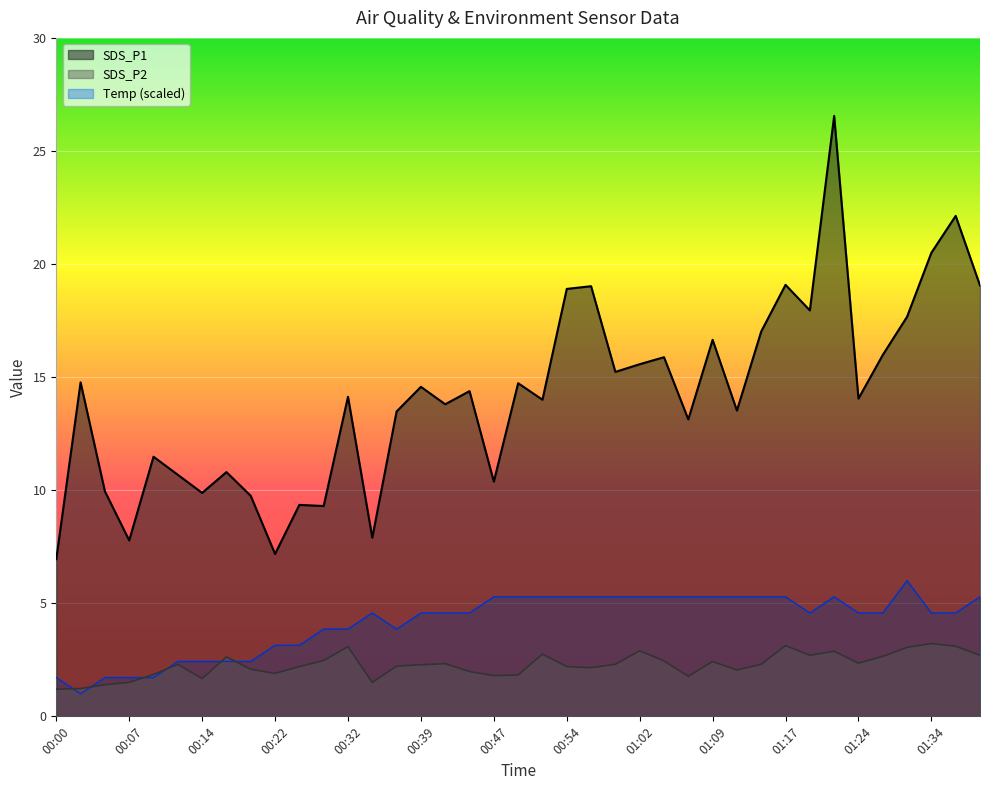

Reading right to left, extract all data points from this chart.

SDS_P1: 01:39=19.1	01:37=22.1	01:34=20.5	01:32=17.7	01:29=16.0	01:24=14.1	01:21=26.6	01:19=17.9	01:17=19.1	01:14=17.0	01:12=13.5	01:09=16.6	01:07=13.1	01:04=15.9	01:02=15.6	00:59=15.2	00:57=19.0	00:54=18.9	00:52=14.0	00:49=14.7	00:47=10.4	00:44=14.4	00:42=13.8	00:39=14.6	00:37=13.5	00:34=7.9	00:32=14.1	00:27=9.3	00:25=9.3	00:22=7.2	00:19=9.8	00:17=10.8	00:14=9.9	00:12=10.7	00:10=11.5	00:07=7.8	00:05=9.9	00:02=14.8	00:00=7.0
SDS_P2: 01:39=2.7	01:37=3.1	01:34=3.2	01:32=3.0	01:29=2.6	01:24=2.4	01:21=2.9	01:19=2.7	01:17=3.1	01:14=2.3	01:12=2.0	01:09=2.4	01:07=1.8	01:04=2.5	01:02=2.9	00:59=2.3	00:57=2.1	00:54=2.2	00:52=2.8	00:49=1.8	00:47=1.8	00:44=2.0	00:42=2.3	00:39=2.3	00:37=2.2	00:34=1.5	00:32=3.1	00:27=2.5	00:25=2.2	00:22=1.9	00:19=2.1	00:17=2.6	00:14=1.7	00:12=2.3	00:10=1.9	00:07=1.5	00:05=1.4	00:02=1.2	00:00=1.2
Temp: 01:39=5.3	01:37=4.6	01:34=4.6	01:32=6.0	01:29=4.6	01:24=4.6	01:21=5.3	01:19=4.6	01:17=5.3	01:14=5.3	01:12=5.3	01:09=5.3	01:07=5.3	01:04=5.3	01:02=5.3	00:59=5.3	00:57=5.3	00:54=5.3	00:52=5.3	00:49=5.3	00:47=5.3	00:44=4.6	00:42=4.6	00:39=4.6	00:37=3.9	00:34=4.6	00:32=3.9	00:27=3.9	00:25=3.1	00:22=3.1	00:19=2.4	00:17=2.4	00:14=2.4	00:12=2.4	00:10=1.7	00:07=1.7	00:05=1.7	00:02=1.0	00:00=1.7